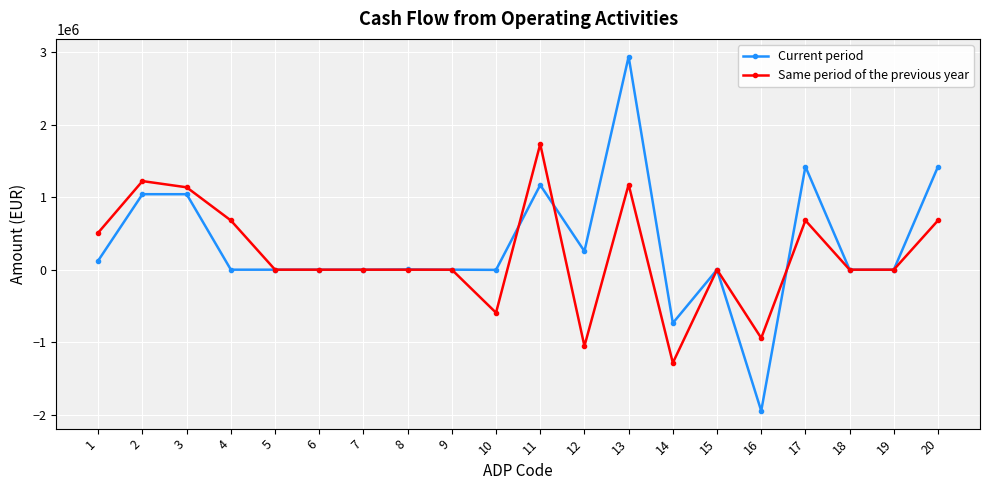

At which label does Same period of the previous year first exceed 0?

1